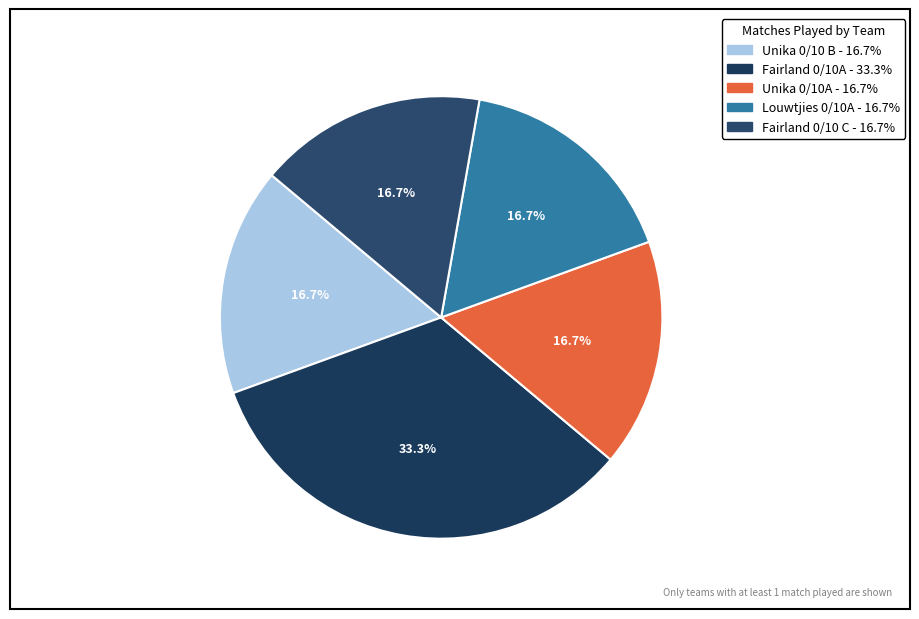

Rank the categories by value from lowest to highest.

Unika 0/10 B, Unika 0/10A, Louwtjies 0/10A, Fairland 0/10 C, Fairland 0/10A